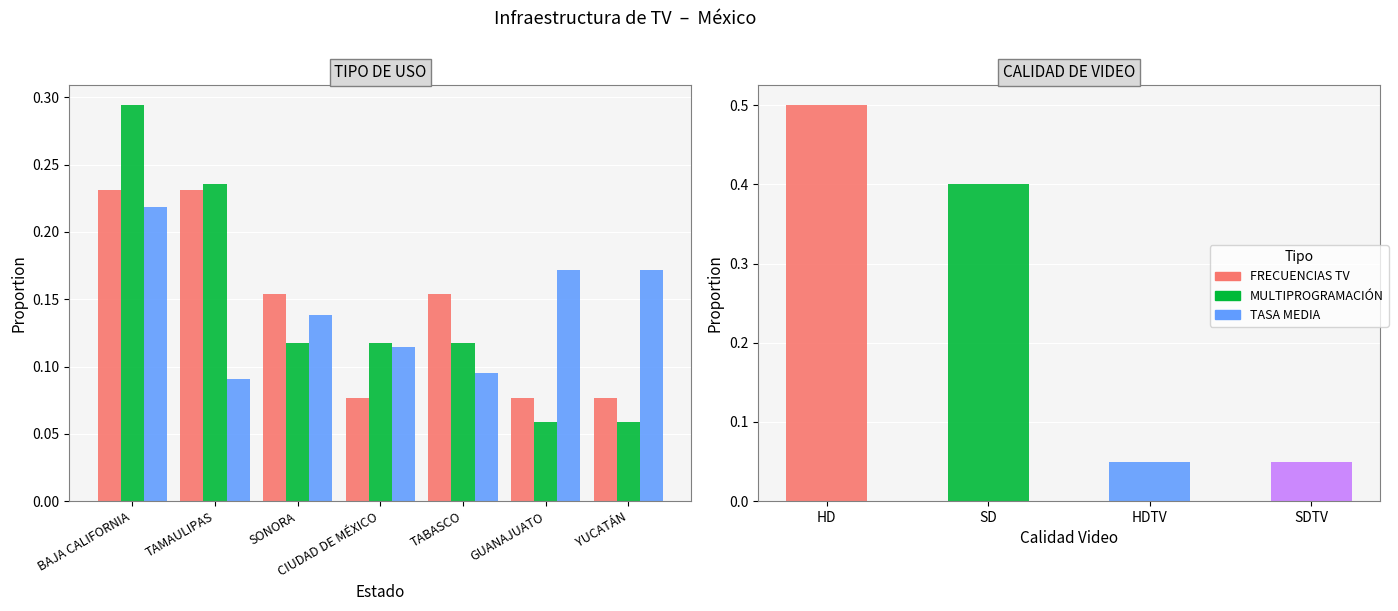

Rank the series by their maximum value, from lowest to highest.

TASA MEDIA, FRECUENCIAS TV, MULTIPROGRAMACIÓN